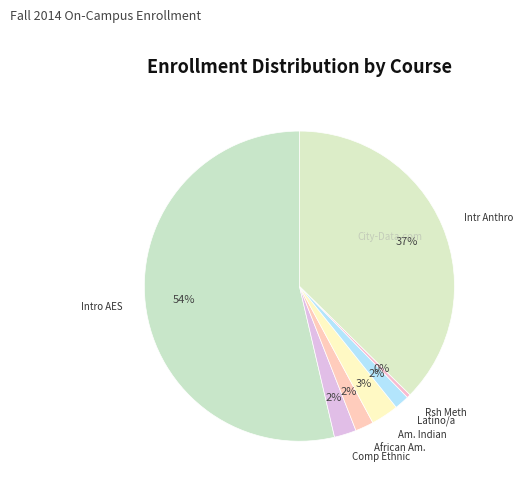

How many segments does this pie chart have?

7